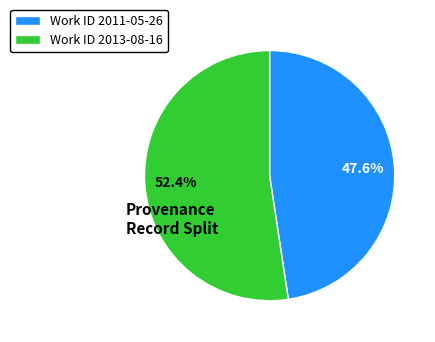

Which category accounts for the majority?

Work ID 2013-08-16